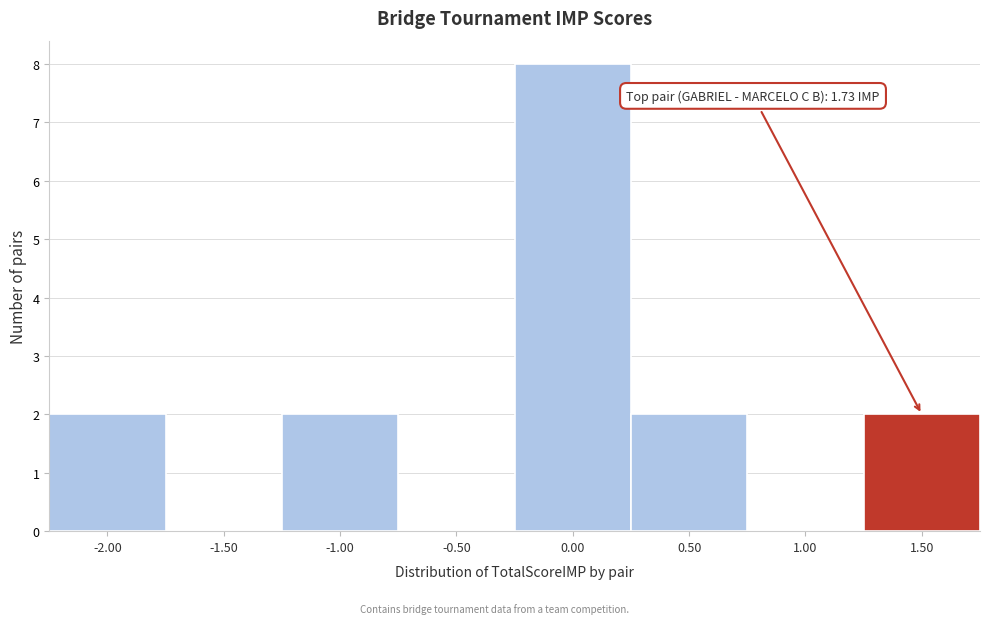

Reading right to left, extract all data points from this chart.

1.50=2	1.00=0	0.50=2	0.00=8	-0.50=0	-1.00=2	-1.50=0	-2.00=2